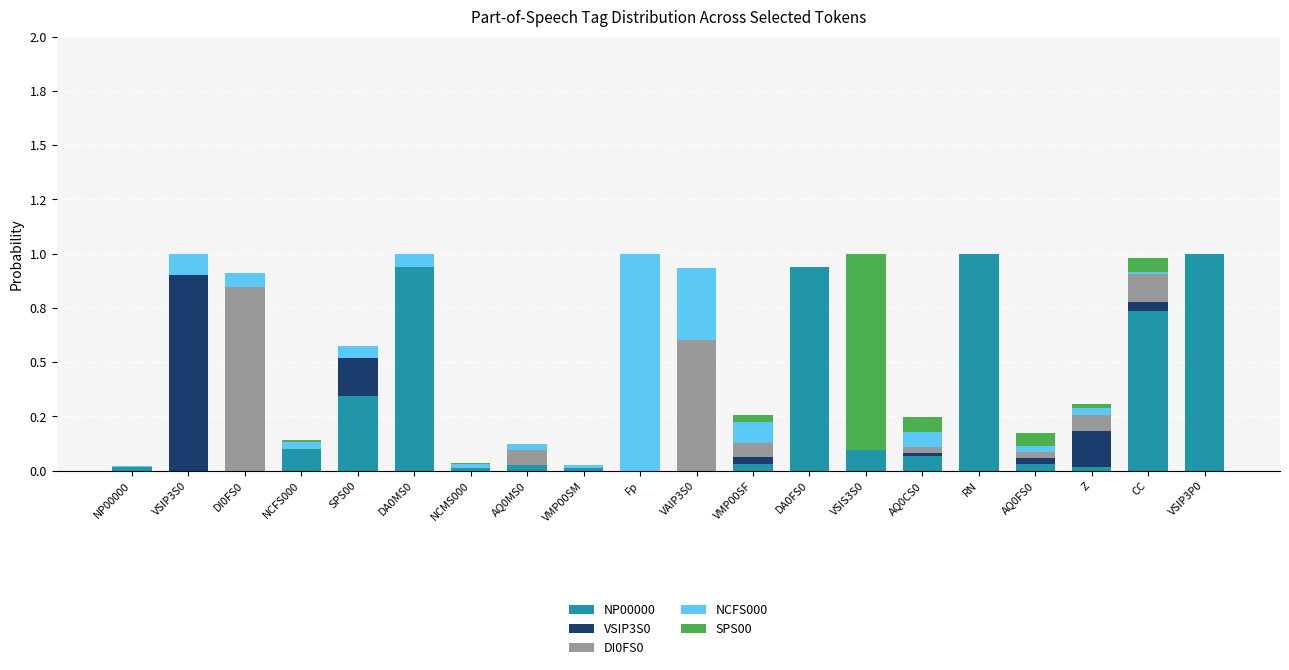

Are the bars horizontal?

No